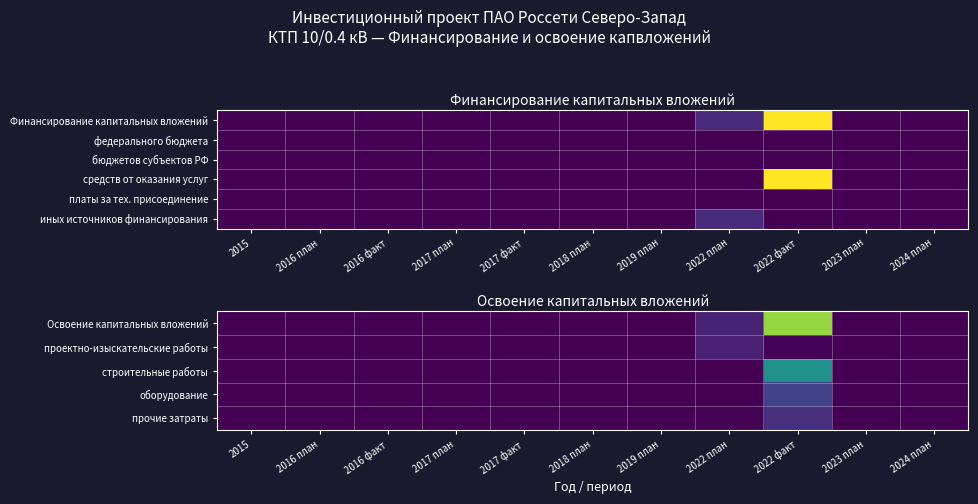

How many series are shown in this chart?

6